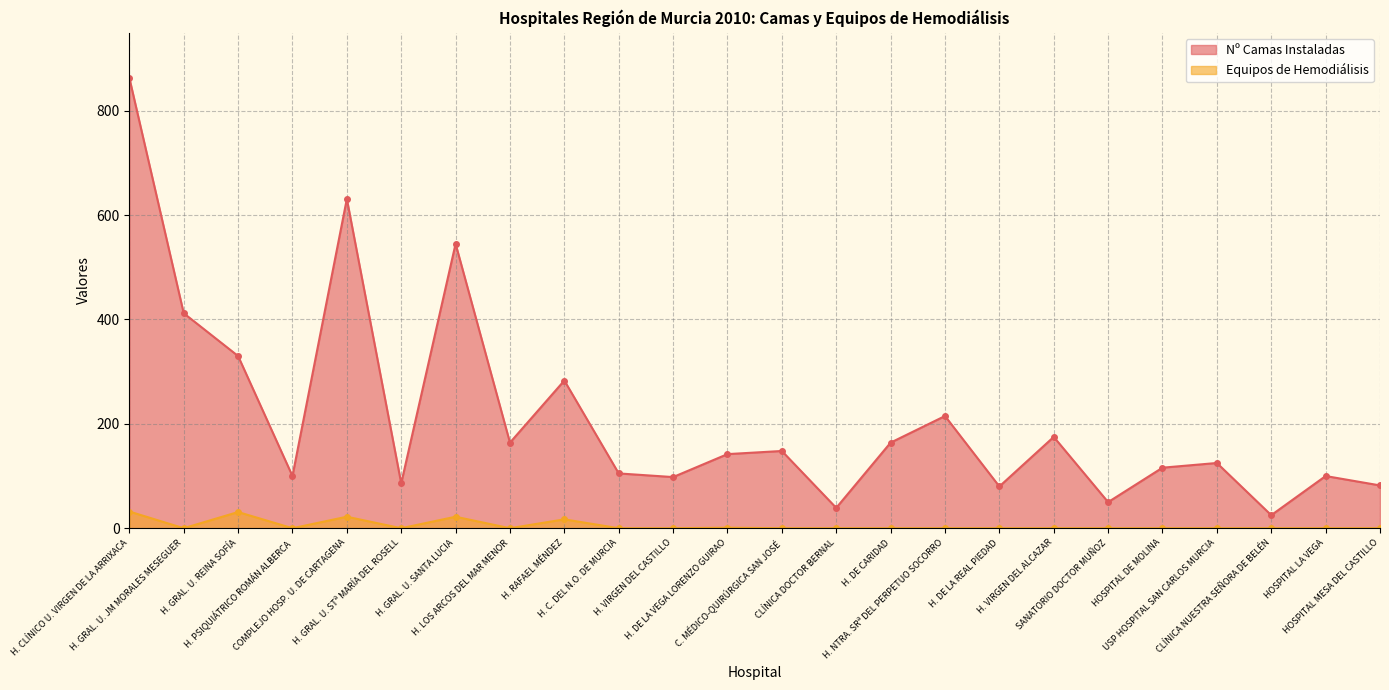

True or false: Nº Camas Instaladas and Equipos de Hemodiálisis intersect in this chart.

False